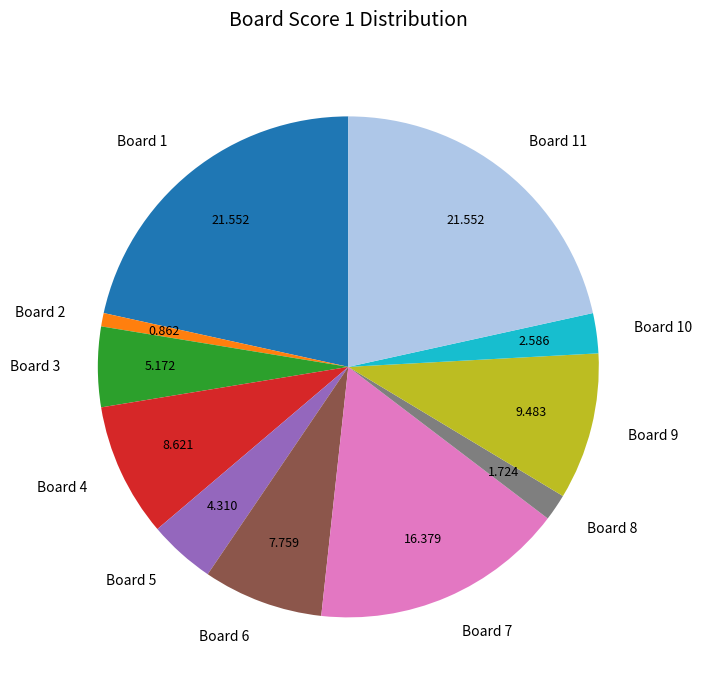

Approximately how many times larger is the value at Board 6 compared to Board 3?

1.5